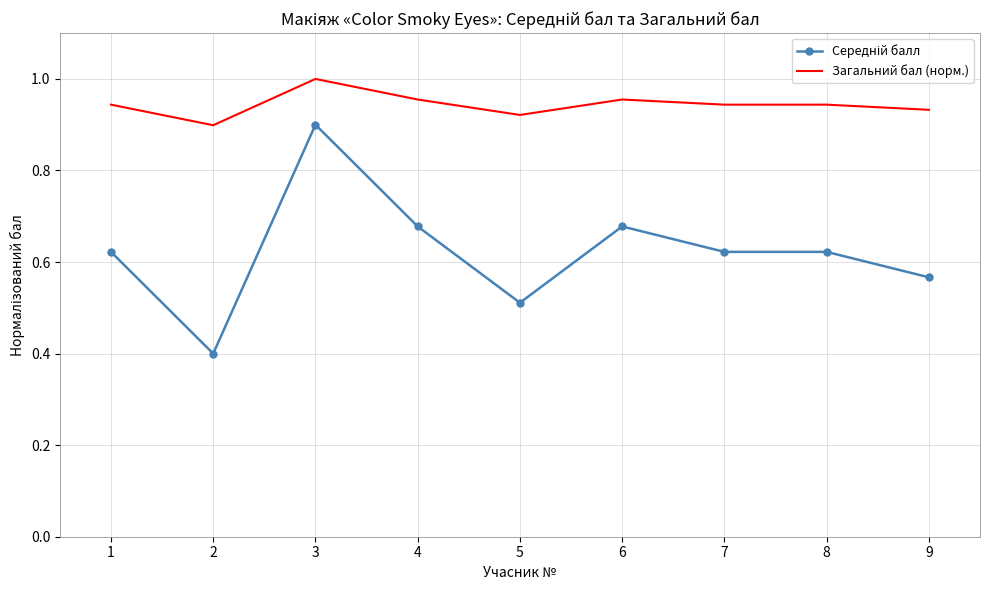

Which category has the highest value across all series?

3